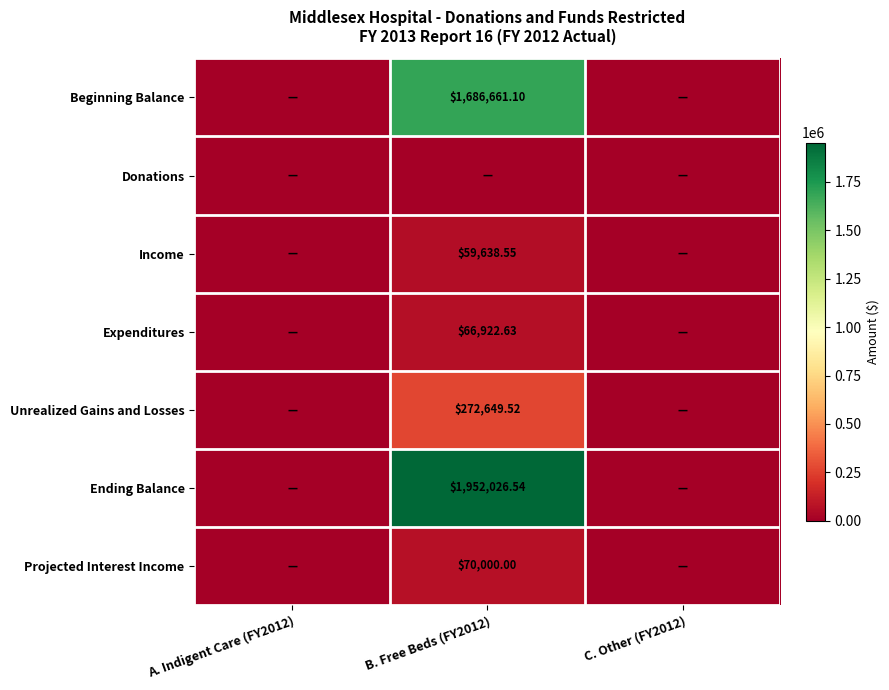

How many values in the Ending Balance series exceed 0?

1